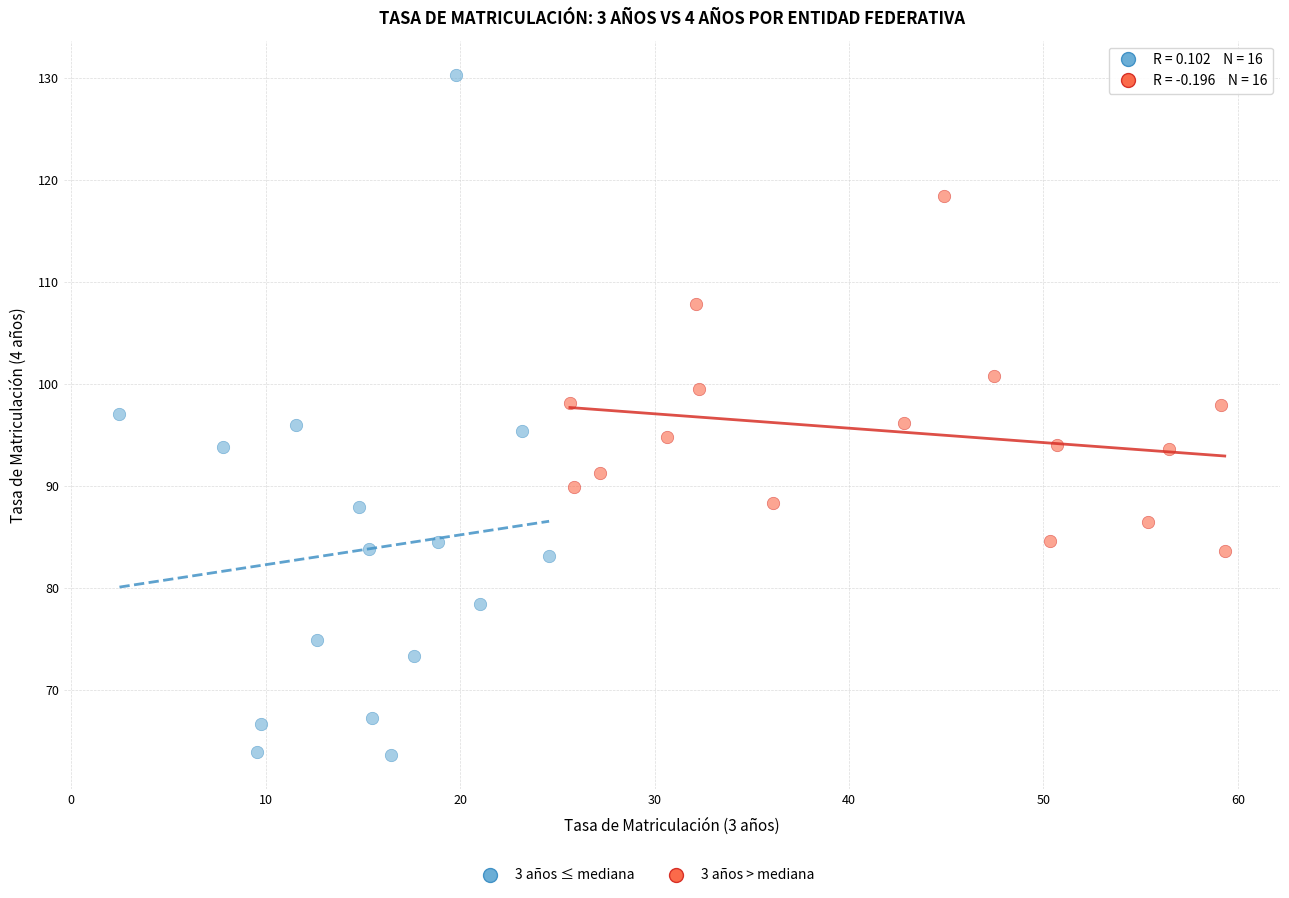

Which series reaches the minimum Y coordinate?

3 años ≤ mediana